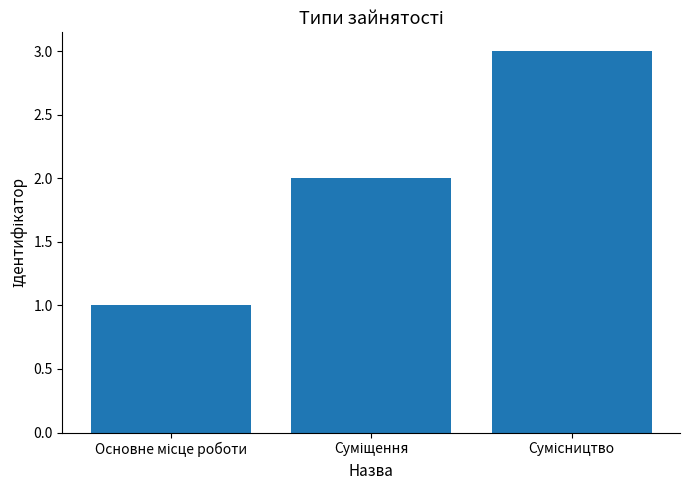

What is the sum of all values?

6